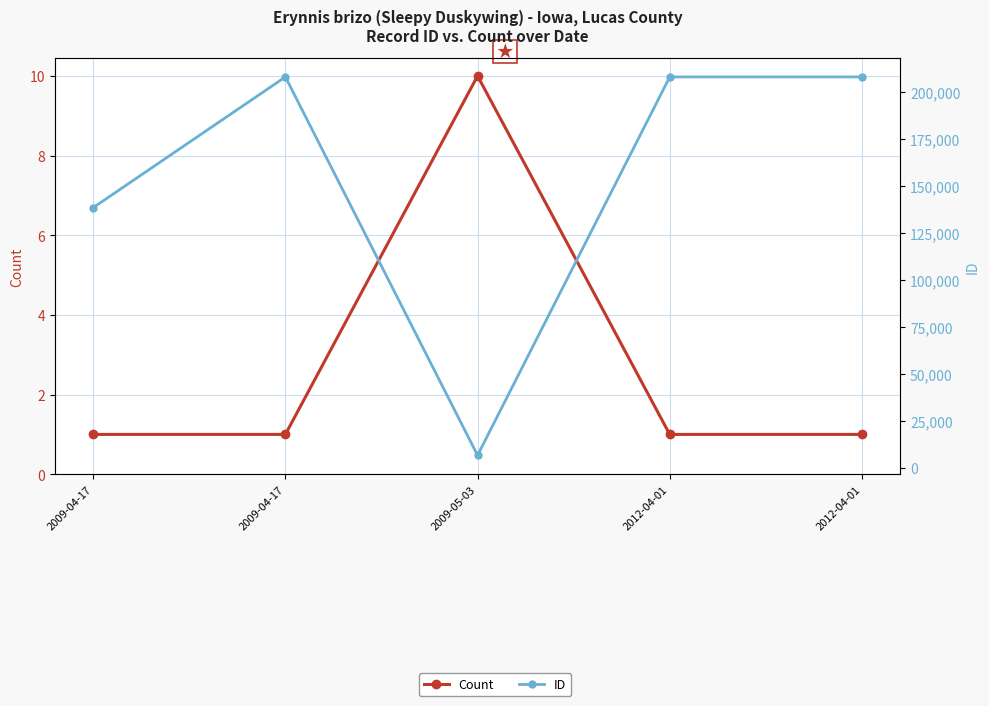

How many lines are shown in the chart?

2